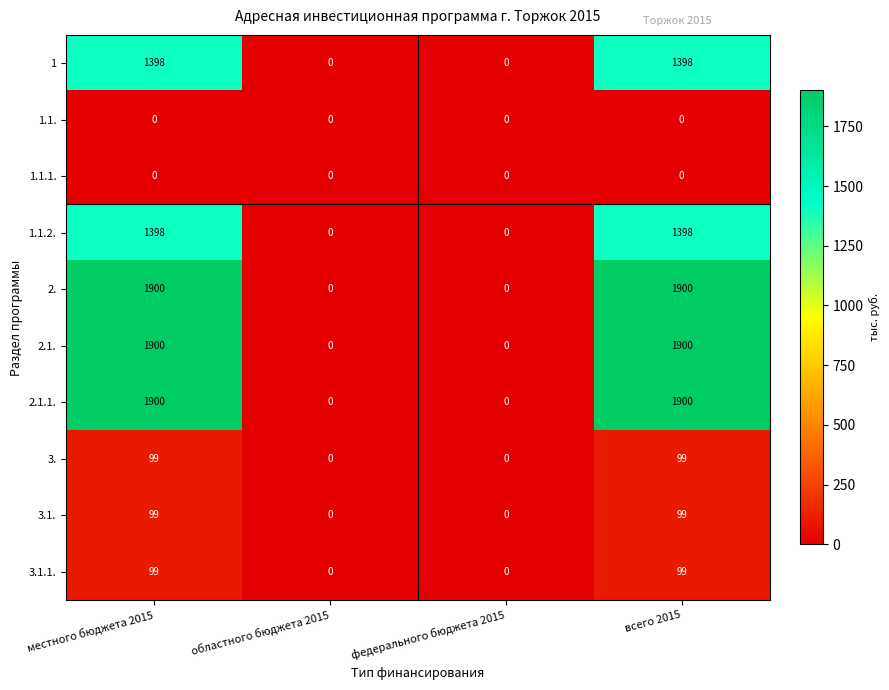

The 3.1.1. series shows 99 at всего 2015. True or false?

True